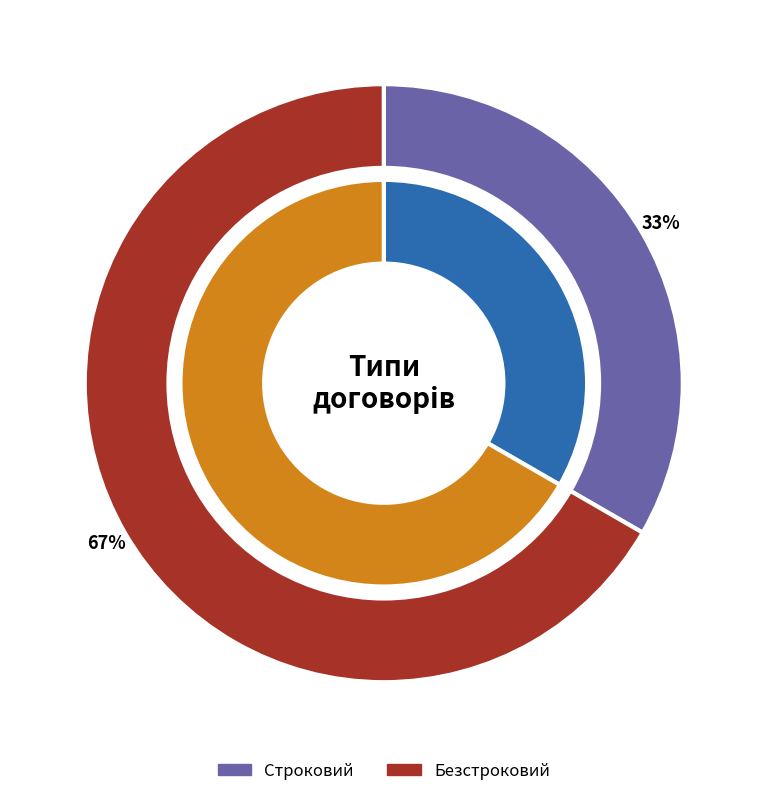

Which category has the smallest portion of the pie?

Строковий